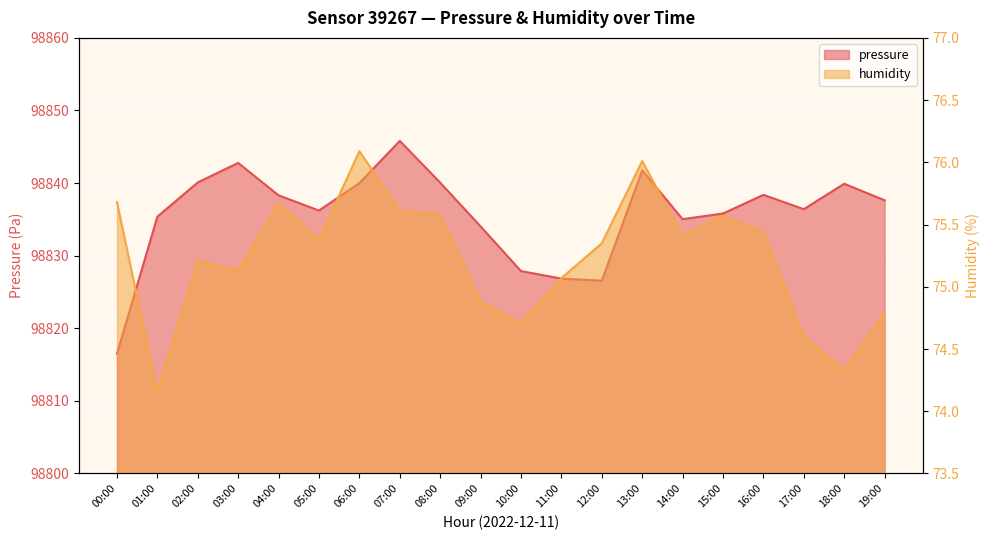

True or false: humidity has more than 0 interior local peaks.

True